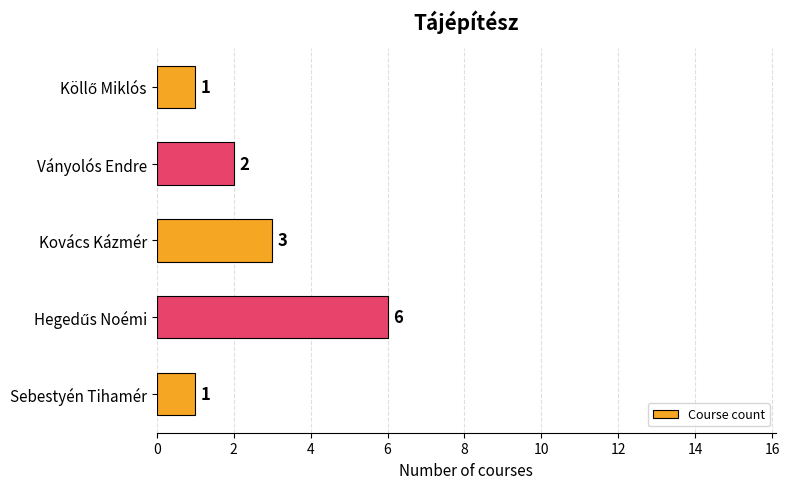

What is the difference between the maximum and minimum values?

5